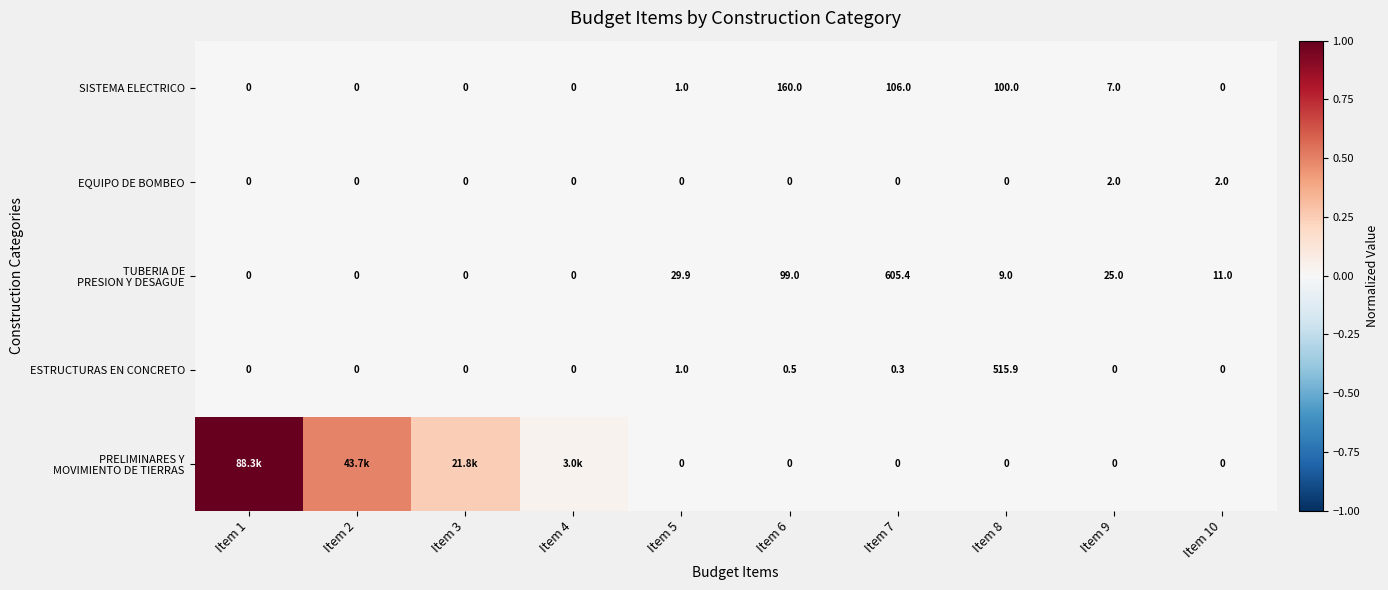

Which category has the lowest value in the PRELIMINARES Y MOVIMIENTO DE TIERRAS series?

Item 5